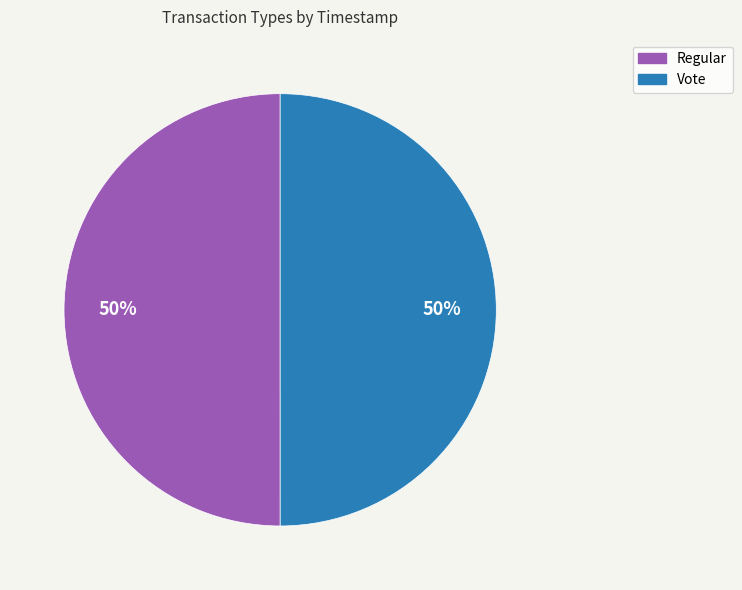

Approximately how many times larger is the value at Regular compared to Vote?

1.0